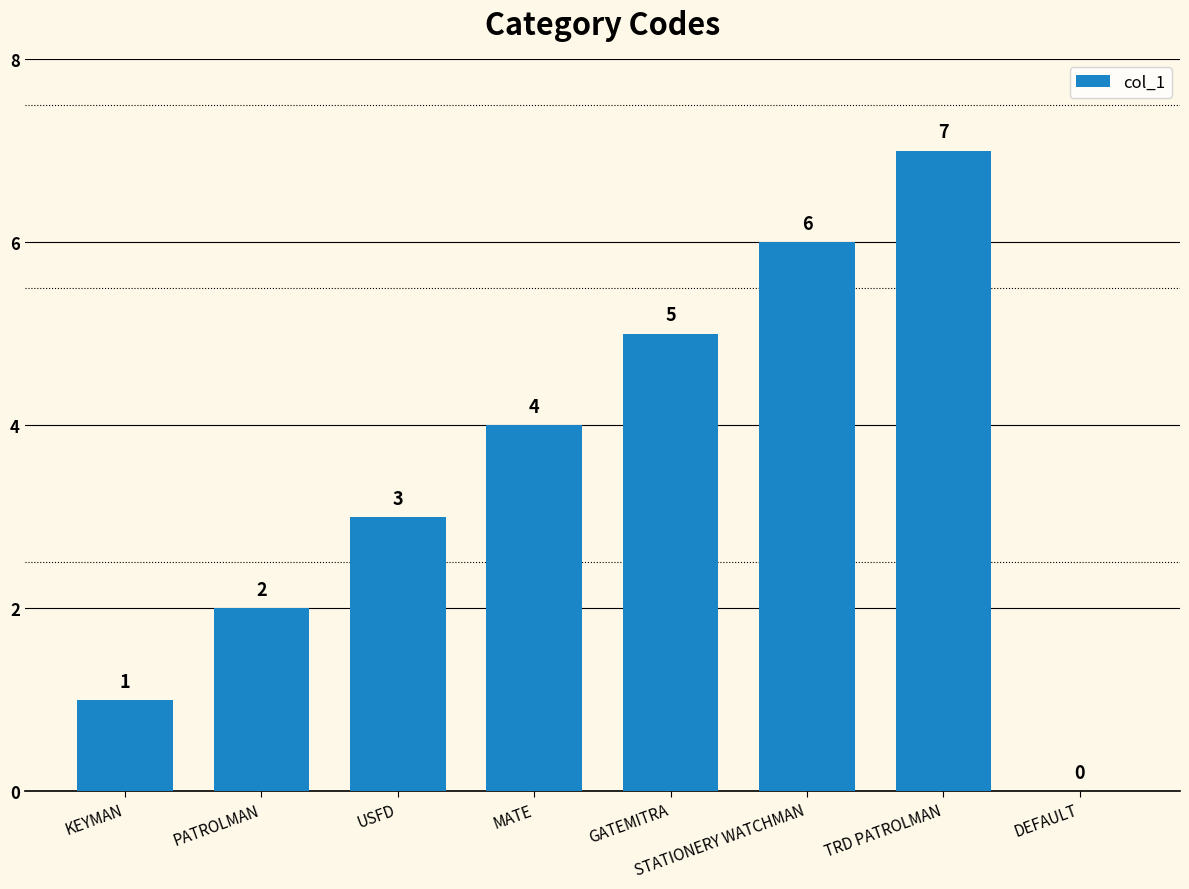

What is the change in value from GATEMITRA to STATIONERY WATCHMAN?

+1